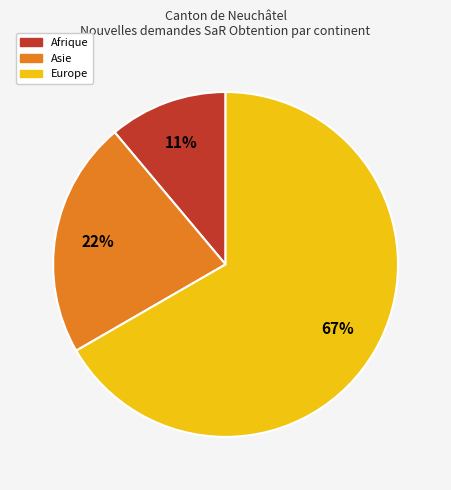

To the nearest percent, what is the difference between the largest and smallest slice percentages?

56%